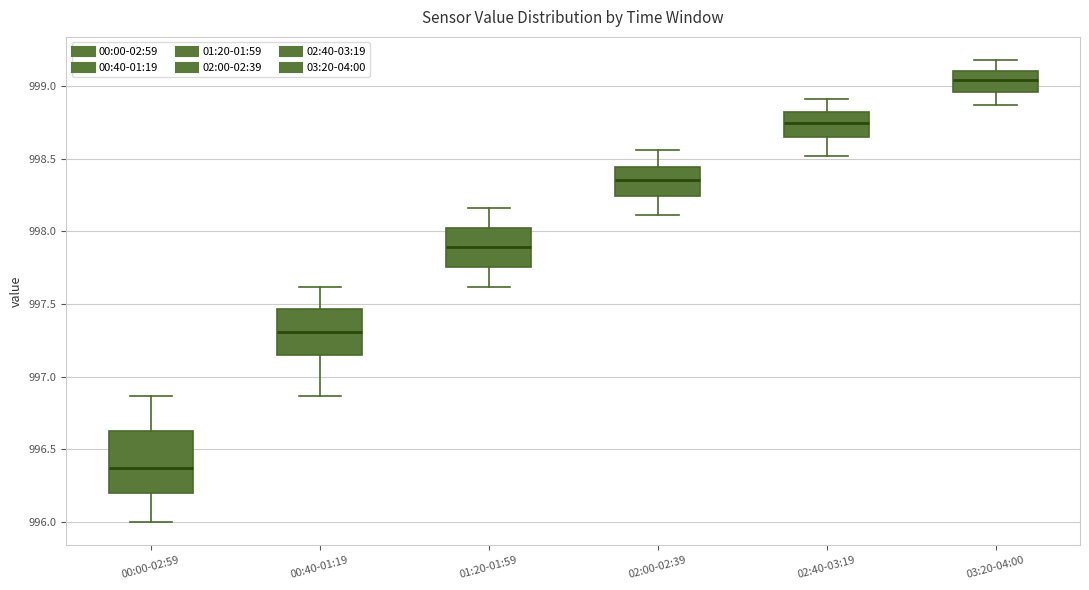

Comparing the boxes themselves (not the whiskers), which one is the tallest?

00:00-02:59